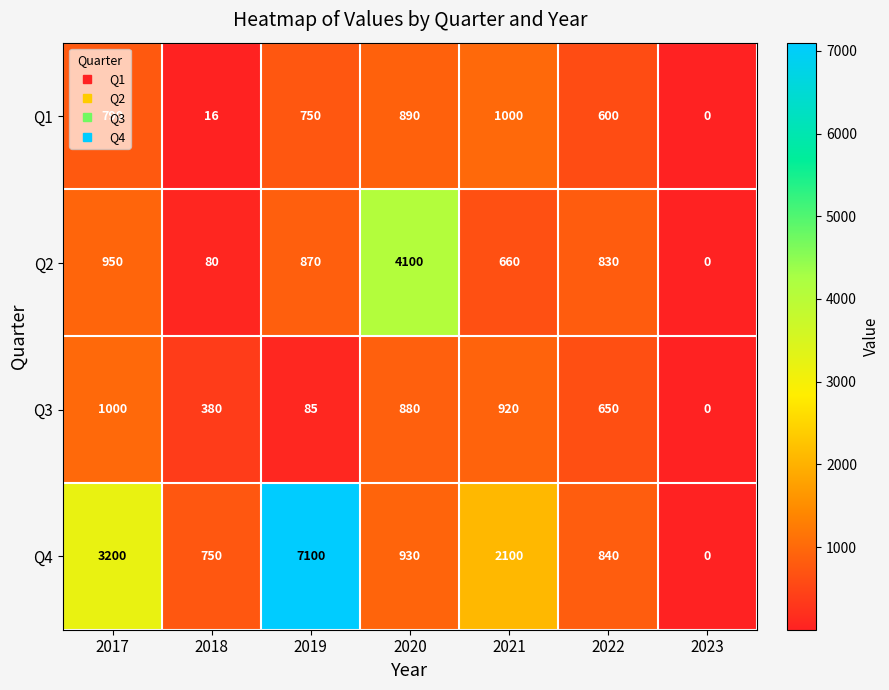

What is the sum of the Q2 values at 2018 and 2020?

4180